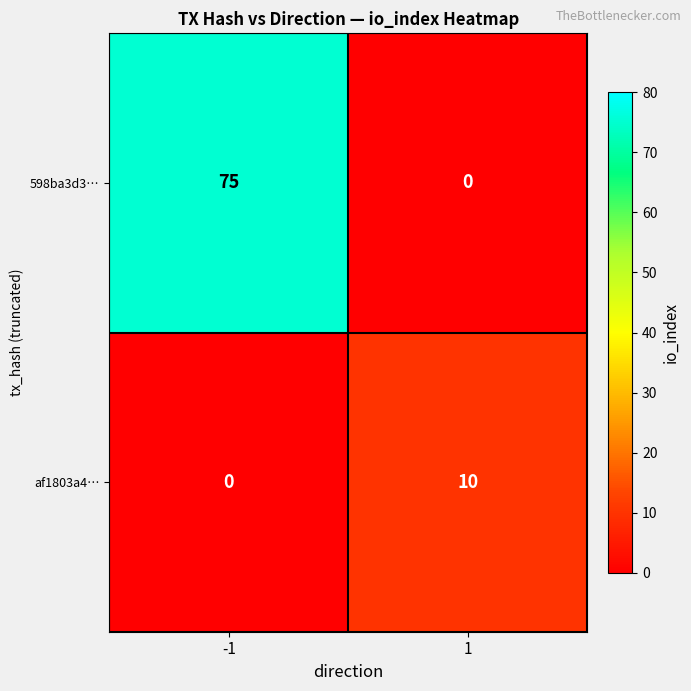

List the series in order of their peak value, highest first.

598ba3d3…, af1803a4…